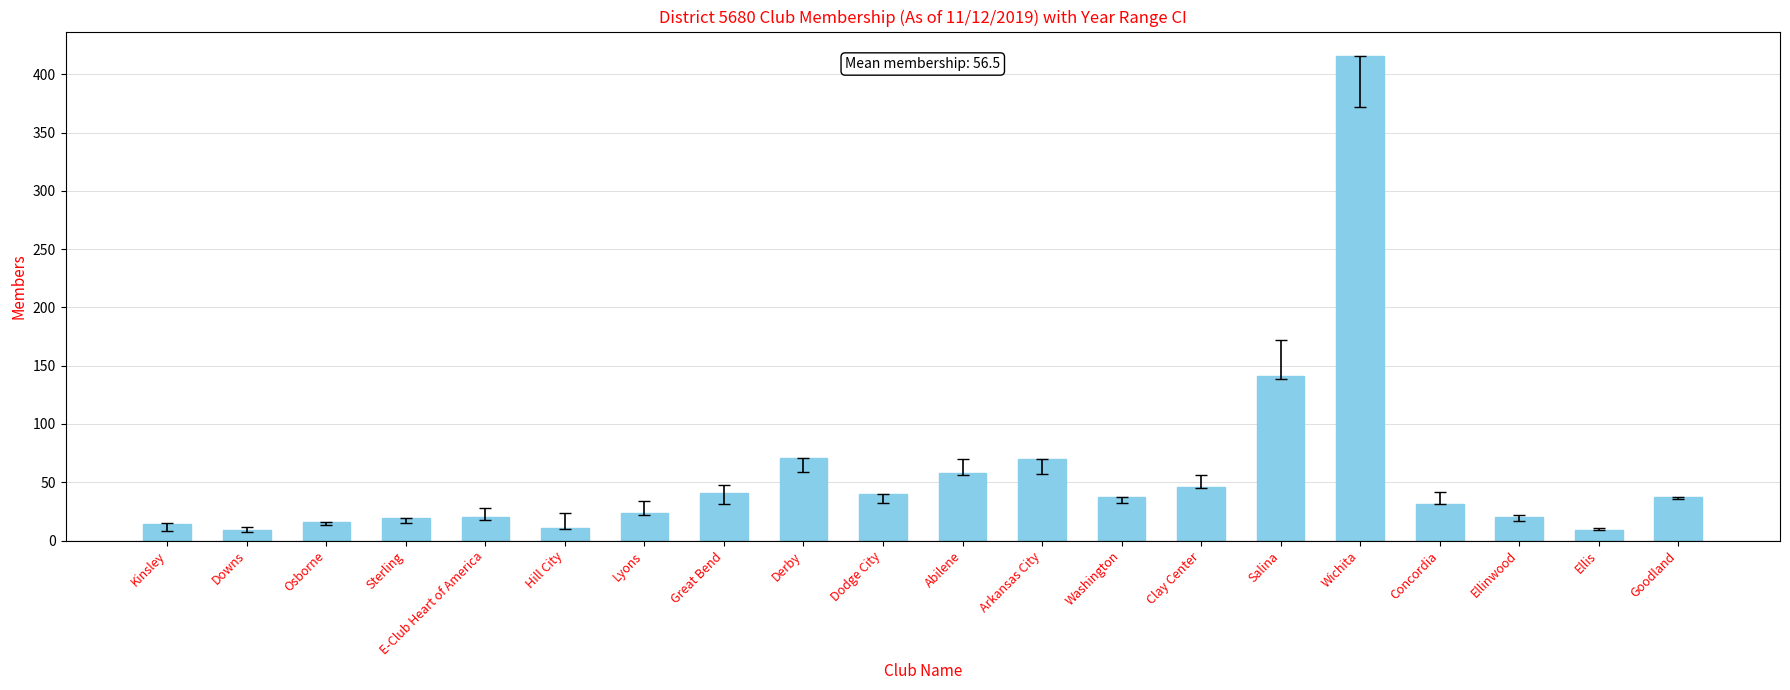

Which label corresponds to the largest value in the chart?

Wichita